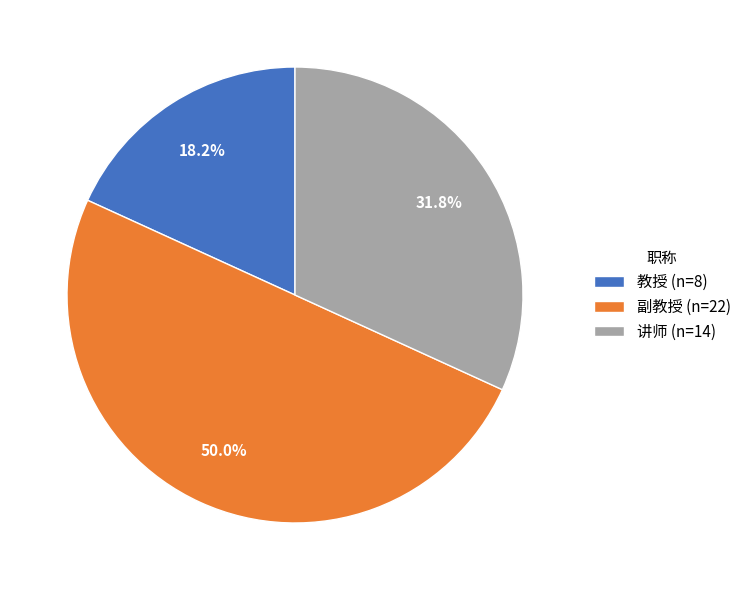

True or false: 副教授 accounts for 50% of the total.

True